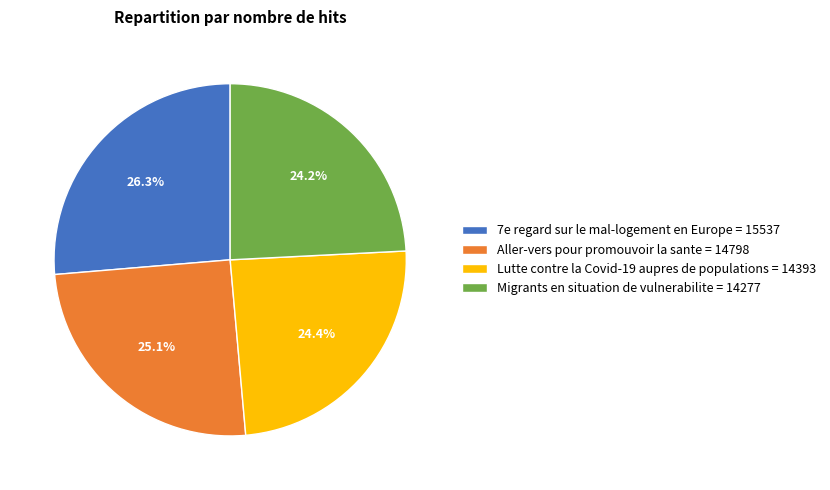

Does Migrants en situation de vulnerabilite account for over 50% of the chart?

No